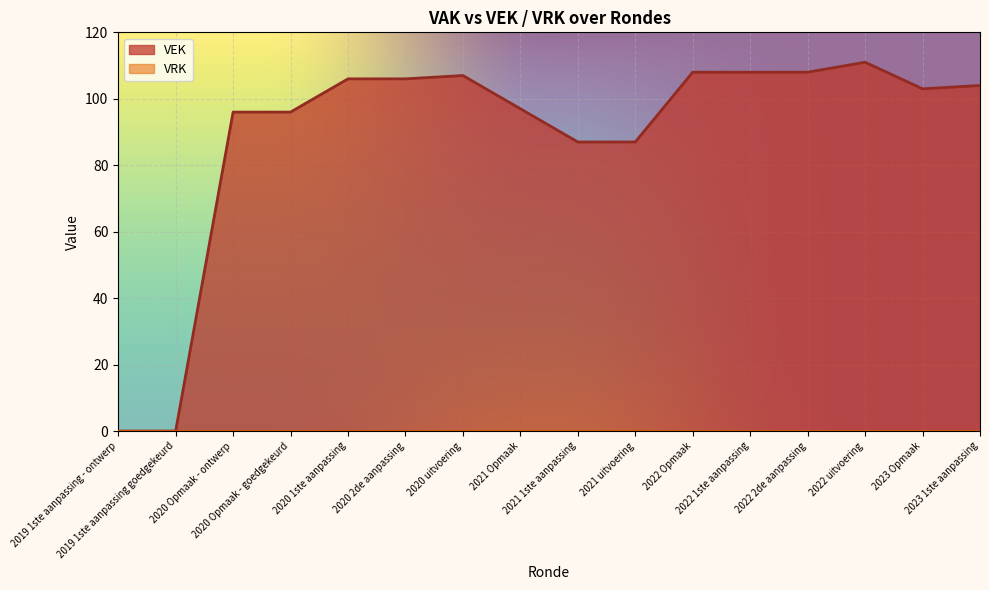

List the labels in order of value, largest first.

2022 uitvoering, 2022 Opmaak, 2022 1ste aanpassing, 2022 2de aanpassing, 2020 uitvoering, 2020 1ste aanpassing, 2020 2de aanpassing, 2023 1ste aanpassing, 2023 Opmaak, 2021 Opmaak, 2020 Opmaak - ontwerp, 2020 Opmaak - goedgekeurd, 2021 1ste aanpassing, 2021 uitvoering, 2019 1ste aanpassing - ontwerp, 2019 1ste aanpassing goedgekeurd